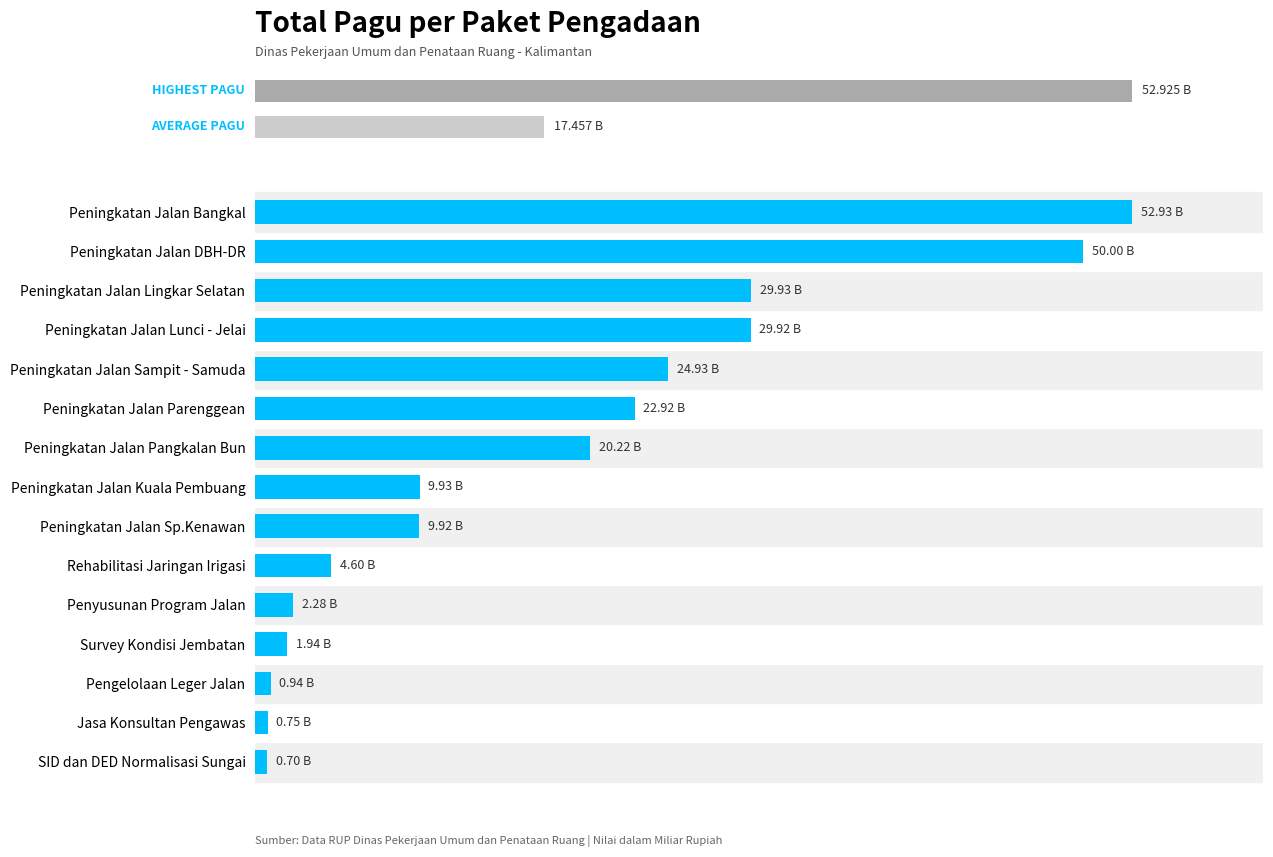

Reading left to right, transcribe all the data shown in this chart.

700000000	750000000	935500000	1935500000	2277000000	4599558950	9915500000	9925500000	20215500000	22915292000	24925500000	29915500000	29925500000	50000000000	52925500000